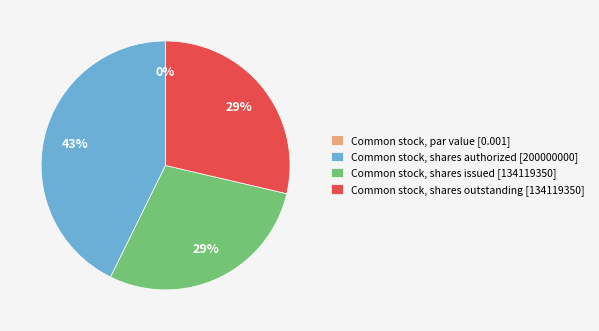

To the nearest percent, what is the difference between the largest and smallest slice percentages?

43%